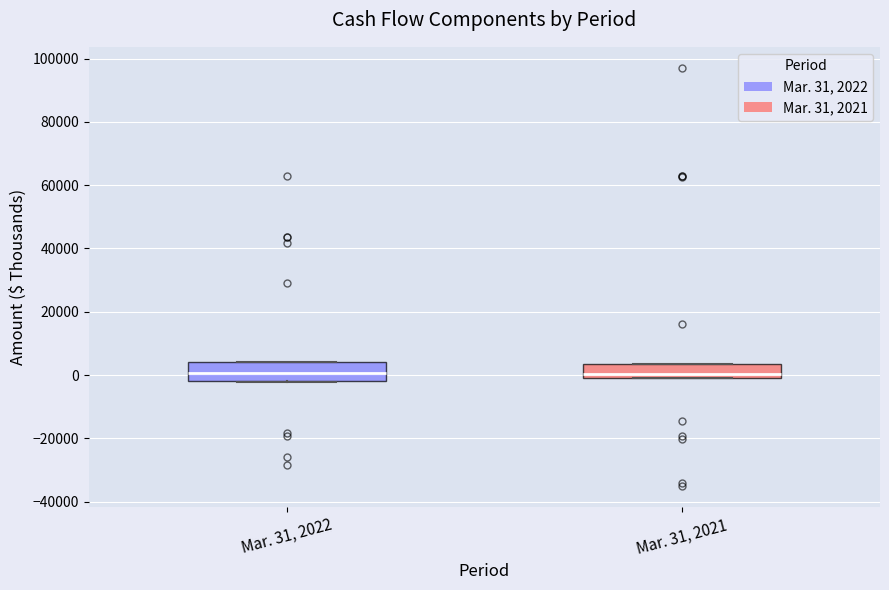

Where is the upper edge of the box for Mar. 31, 2021 on the y-axis? The values are not printed on the chart, so give them approximately, as read against the axis.

4000